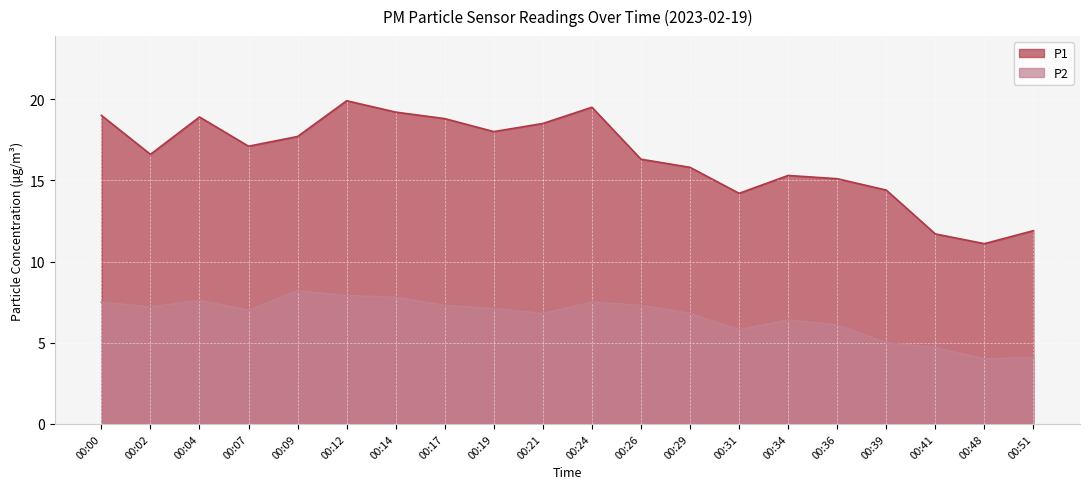

At which label does P1 first exceed 17?

00:00